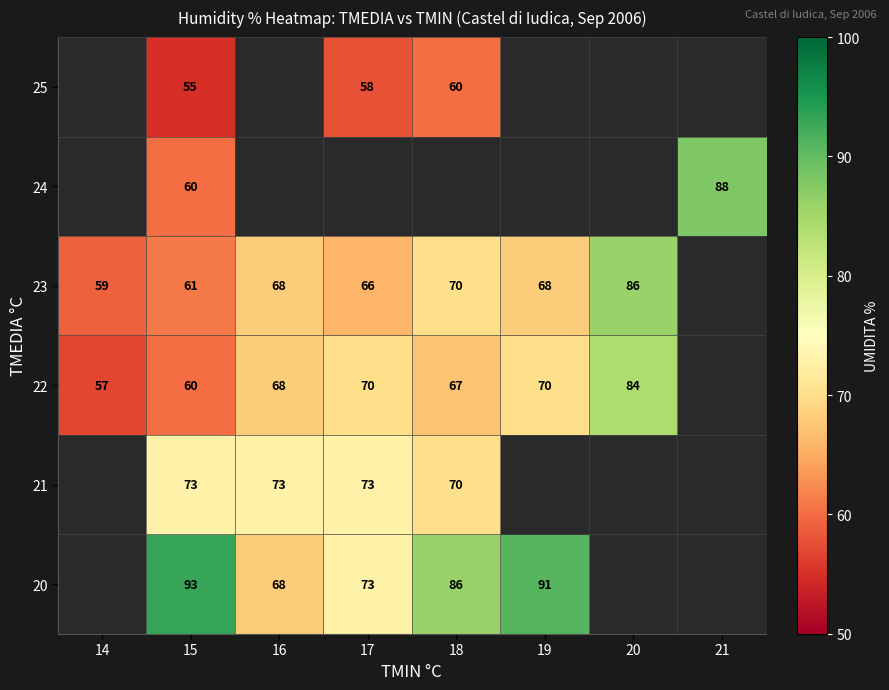

The 24 series shows 88 at 21. True or false?

True